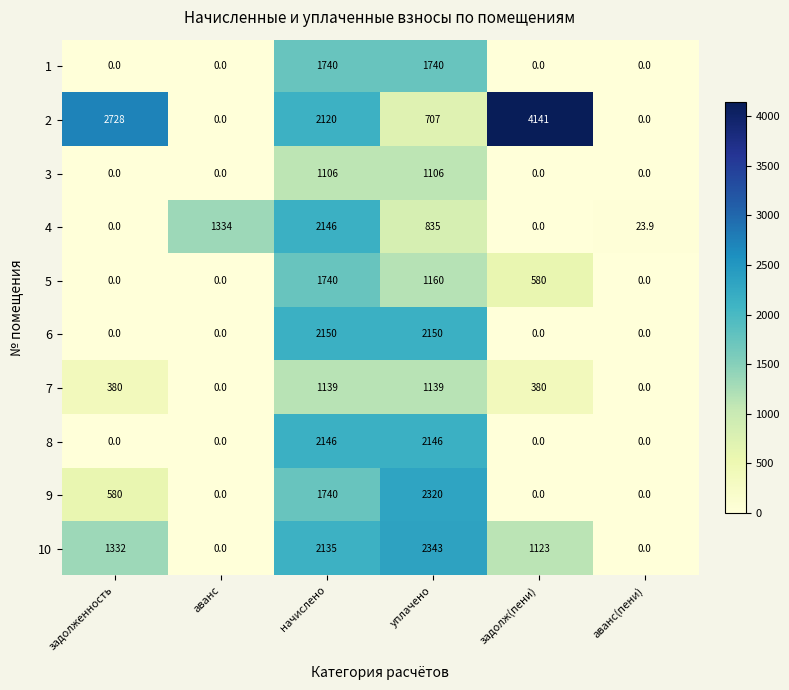

Count the 6 values in the range 0 to 2150.

6